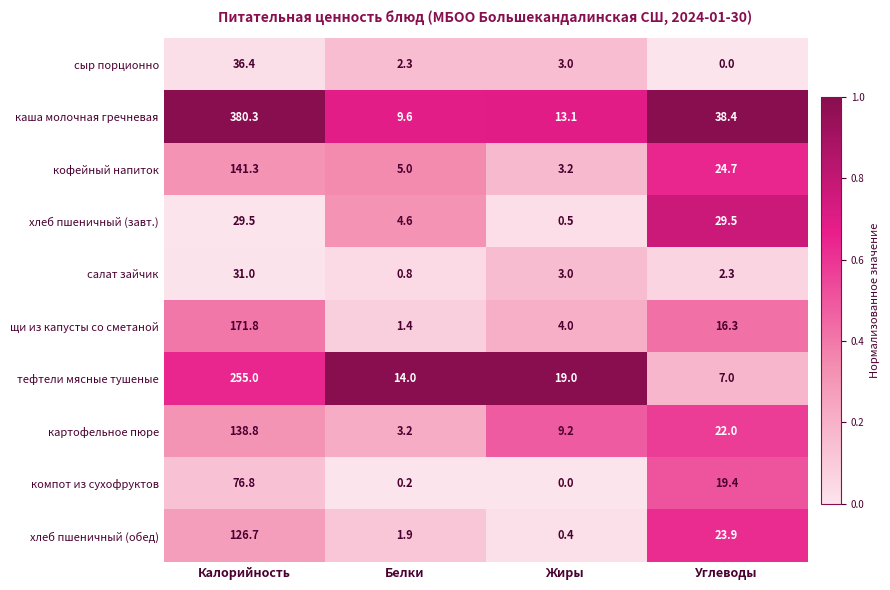

At which category is the sum across all series the highest?

Калорийность